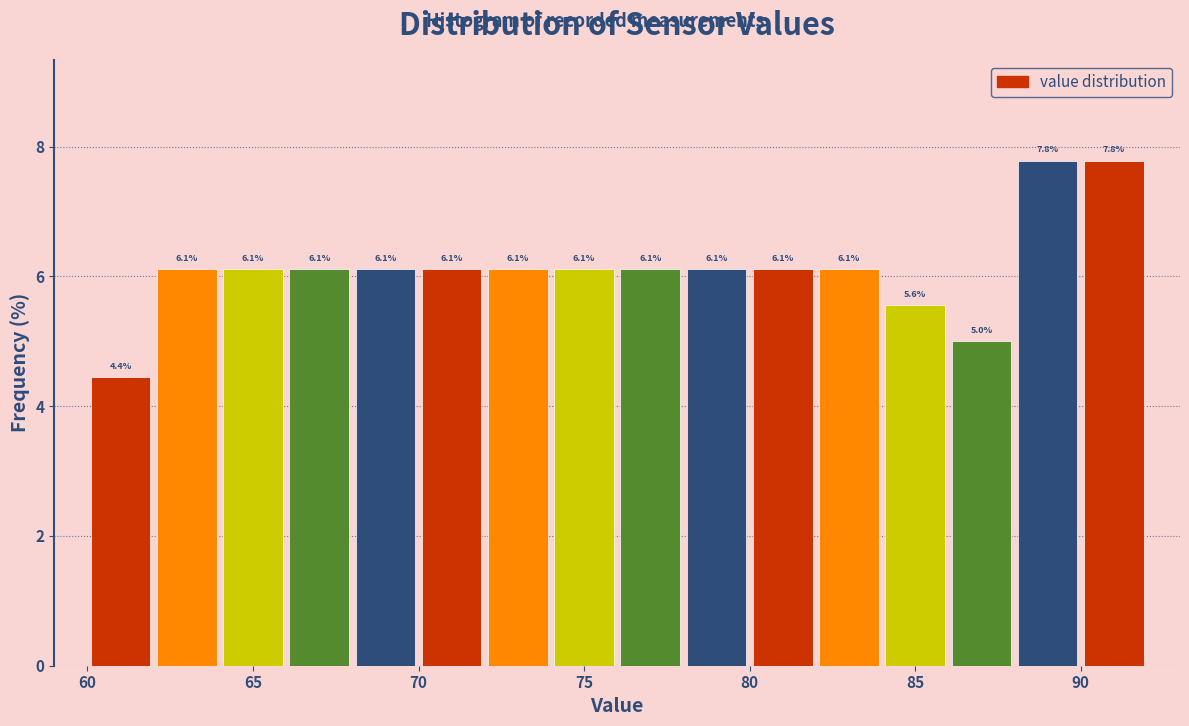

Reading left to right, list every bar in this chart as the range it spans on the x-axis followed by its height.

60 to 62: 4.4
62 to 64: 6.1
64 to 66: 6.1
66 to 68: 6.1
68 to 70: 6.1
70 to 72: 6.1
72 to 74: 6.1
74 to 76: 6.1
76 to 78: 6.1
78 to 80: 6.1
80 to 82: 6.1
82 to 84: 6.1
84 to 86: 5.6
86 to 88: 5.0
88 to 90: 7.8
90 to 92: 7.8